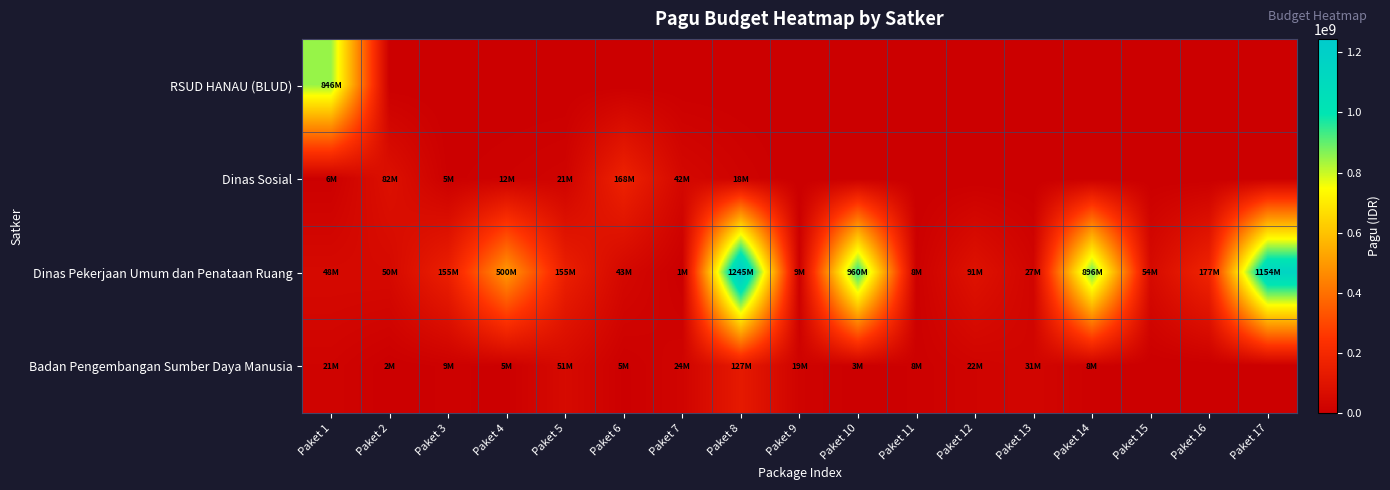

How many distinct data groups are displayed?

4